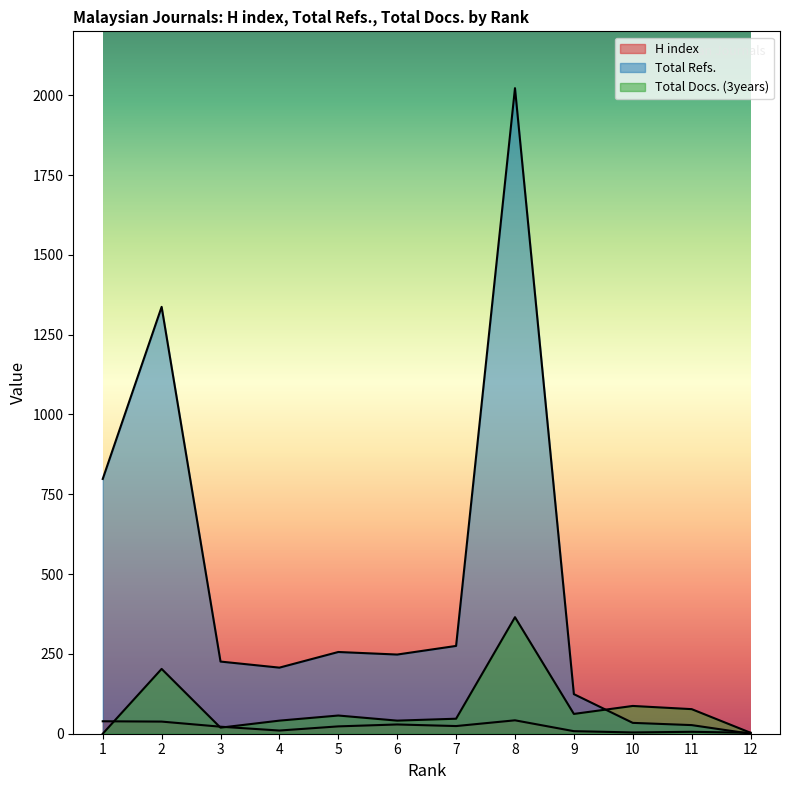

What is the spread (max minus min) of values at 3?

207